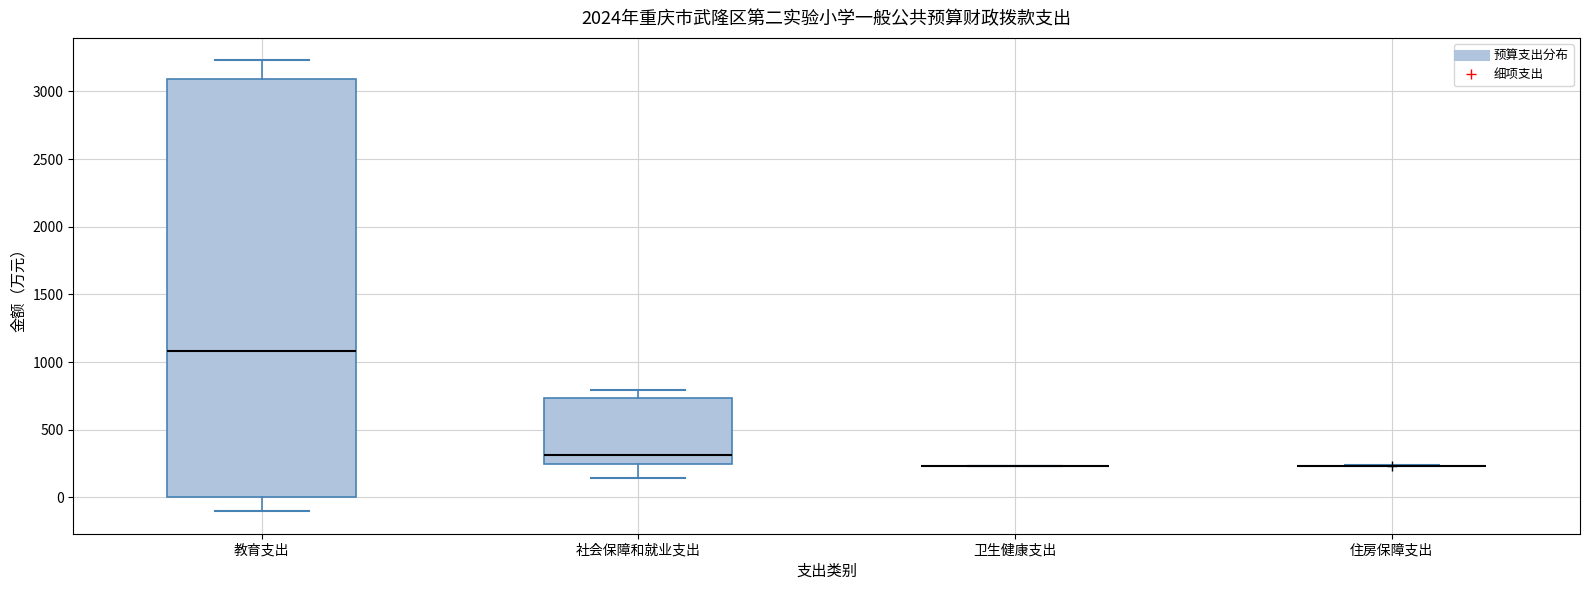

Where is the lower edge of the box for 教育支出 on the y-axis? The values are not printed on the chart, so give them approximately, as read against the axis.

0